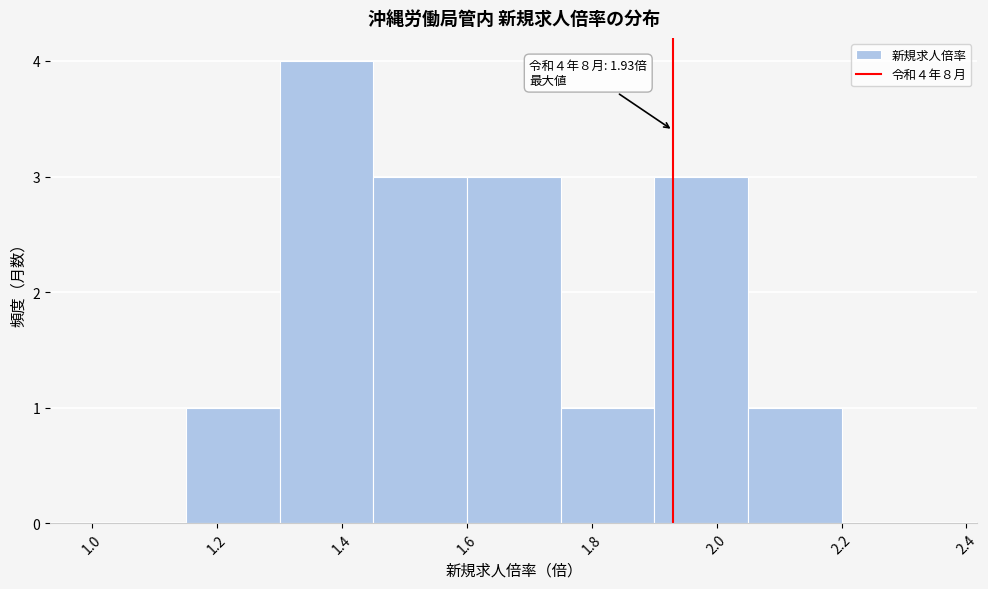

Over which range of the x-axis is the bar tallest?

1.30 to 1.45